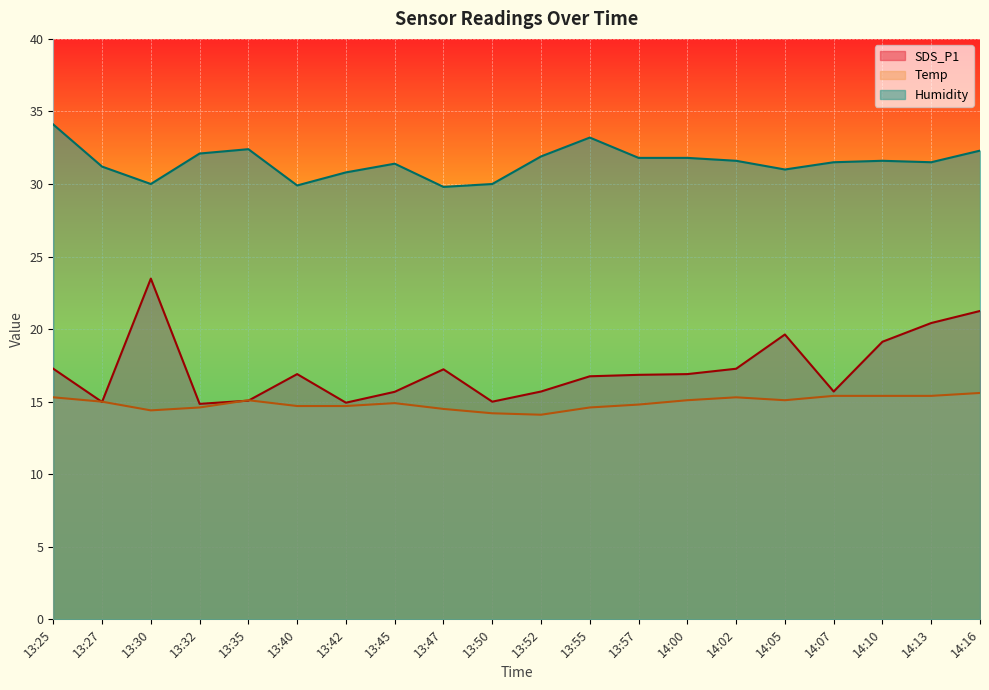

At 13:35, list the series in order from smallest to largest.

SDS_P1, Temp, Humidity